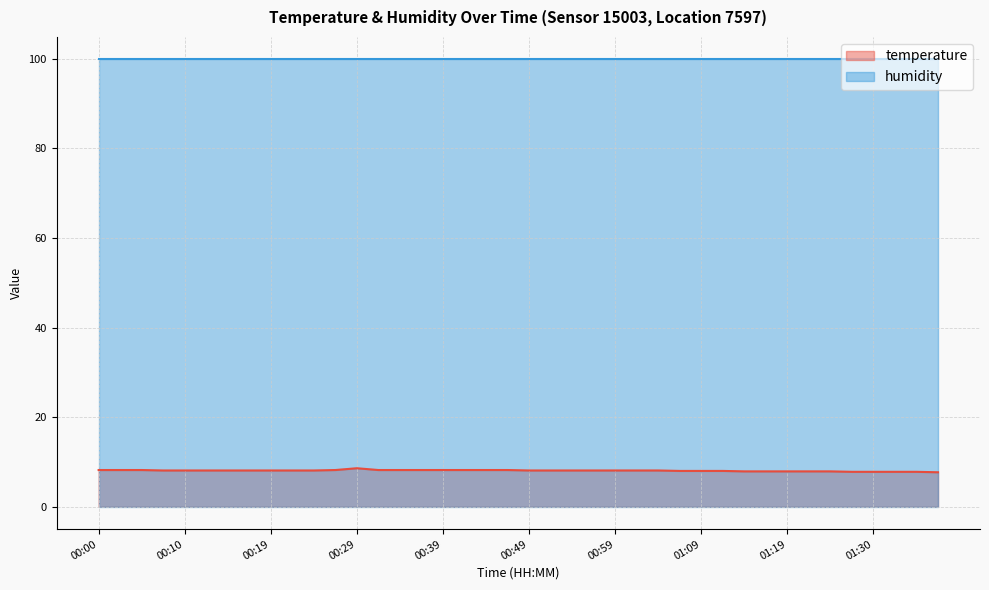

Rank the categories by value from lowest to highest.

01:37, 01:27, 01:30, 01:32, 01:35, 01:14, 01:17, 01:19, 01:22, 01:25, 01:06, 01:09, 01:11, 00:07, 00:10, 00:12, 00:14, 00:17, 00:19, 00:22, 00:24, 00:49, 00:52, 00:54, 00:57, 00:59, 01:02, 01:04, 00:00, 00:02, 00:05, 00:27, 00:32, 00:34, 00:36, 00:39, 00:41, 00:44, 00:47, 00:29